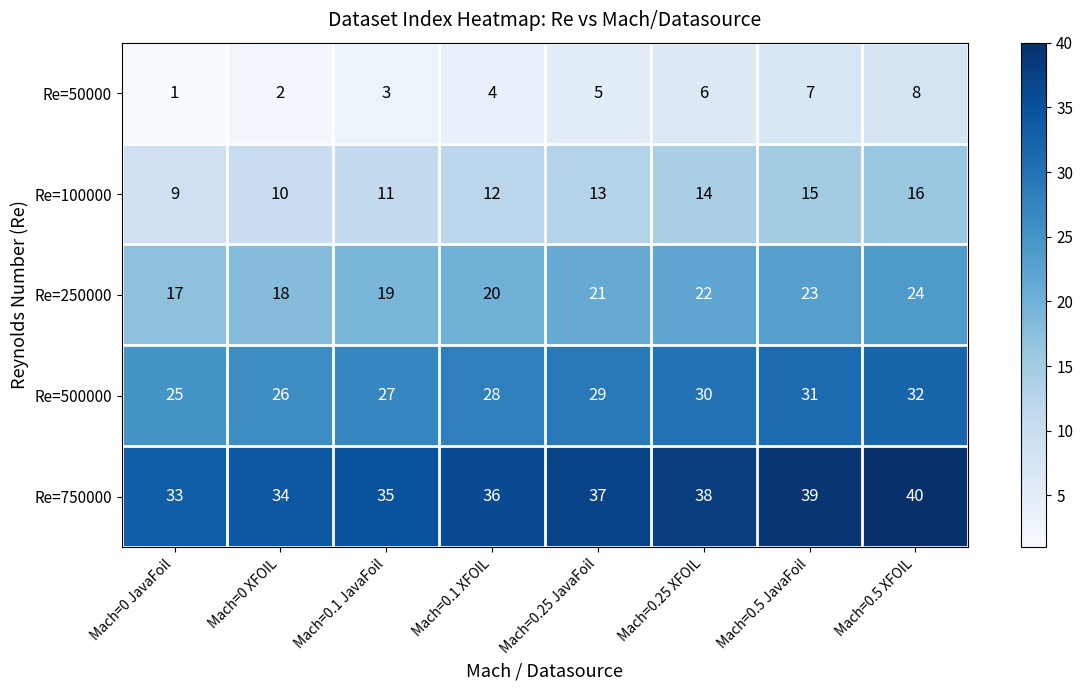

What value does the Re=750000 series have at Mach=0.25 XFOIL?

38